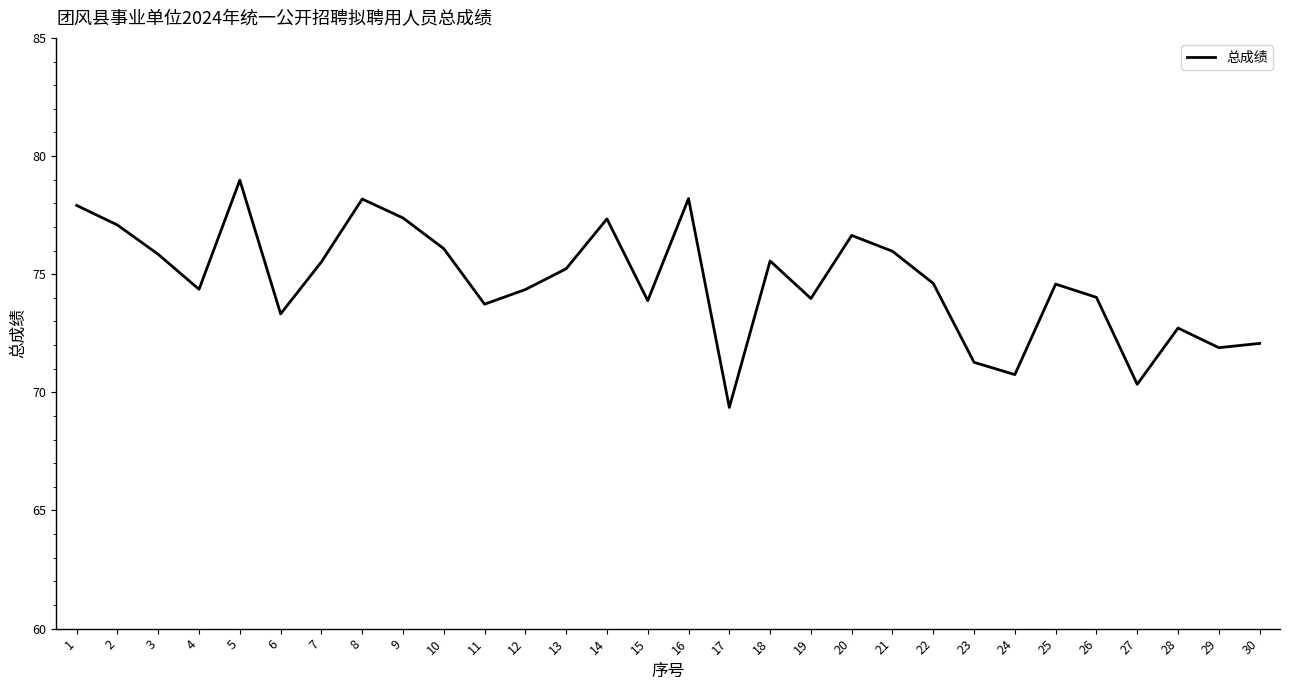

What value does the data have at 15?

73.9